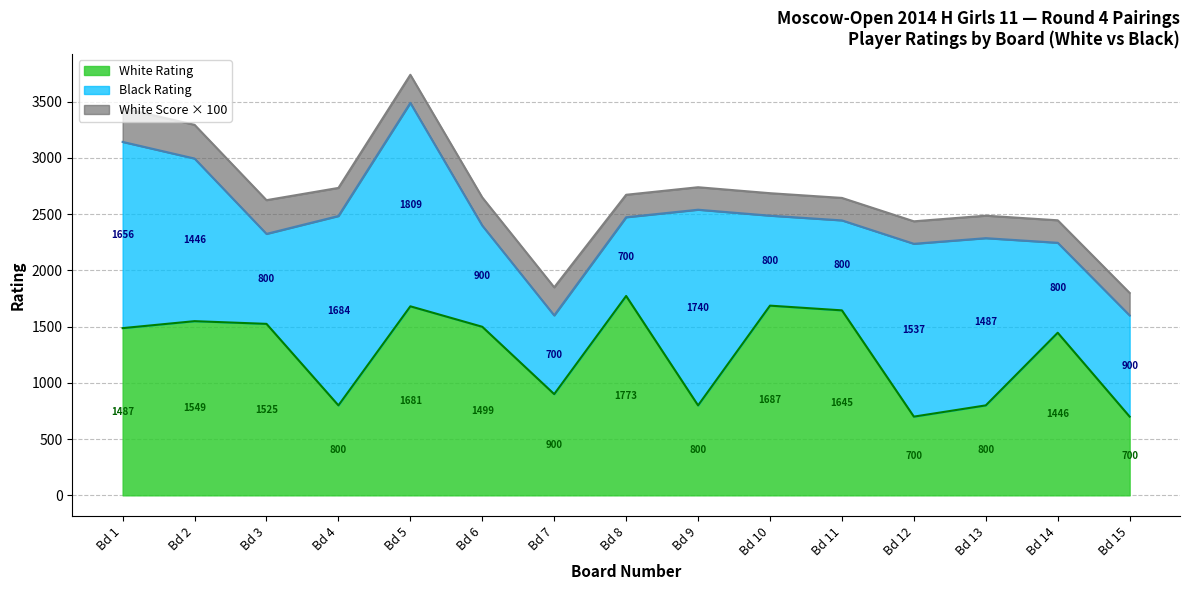

Does the chart have visible grid lines?

Yes